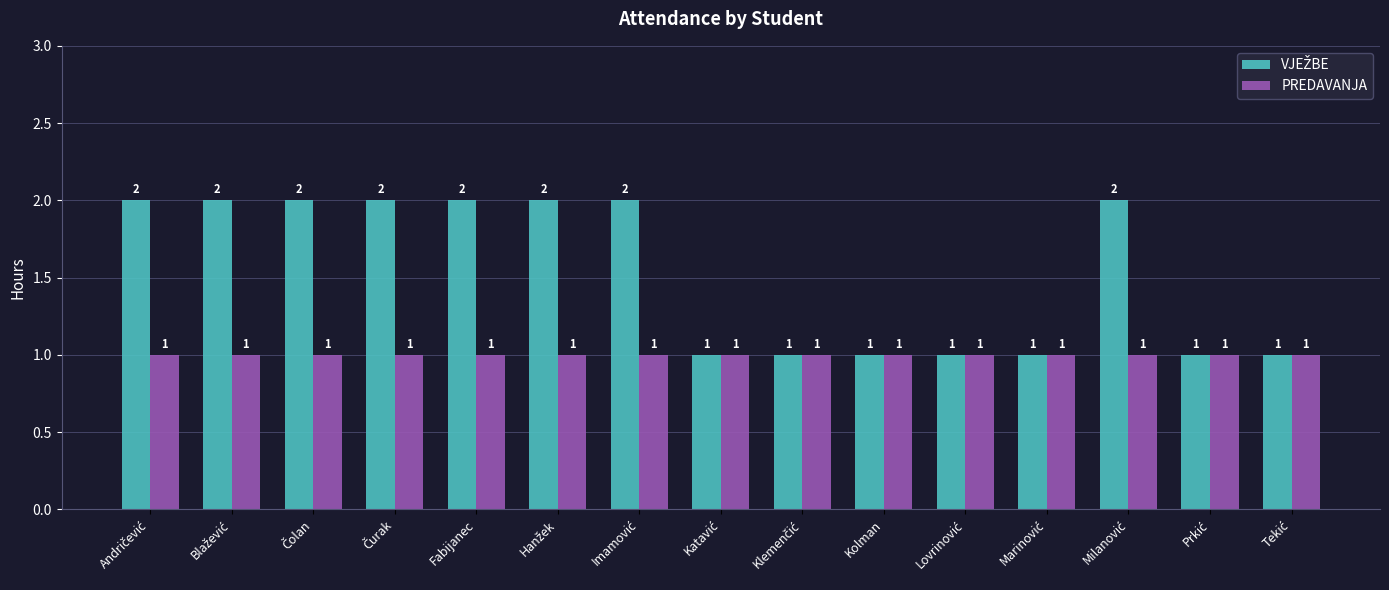

What is the total value across all series at Fabijanec?

3